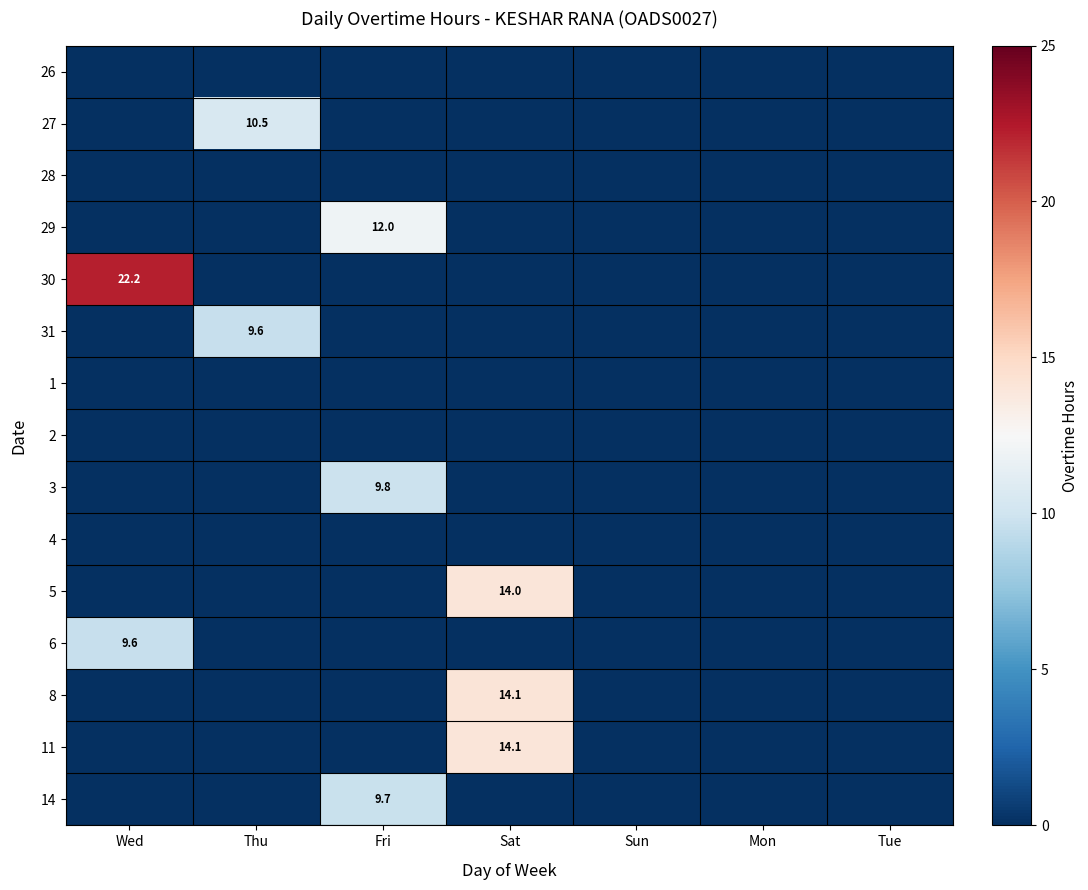

What is the spread (max minus min) of values at Fri?

12.0